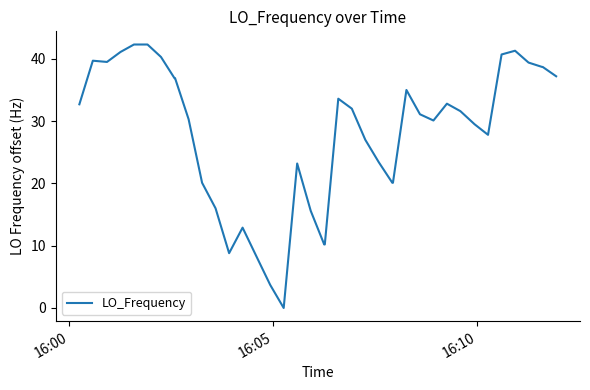

What is the difference between the maximum and minimum values?

42.3